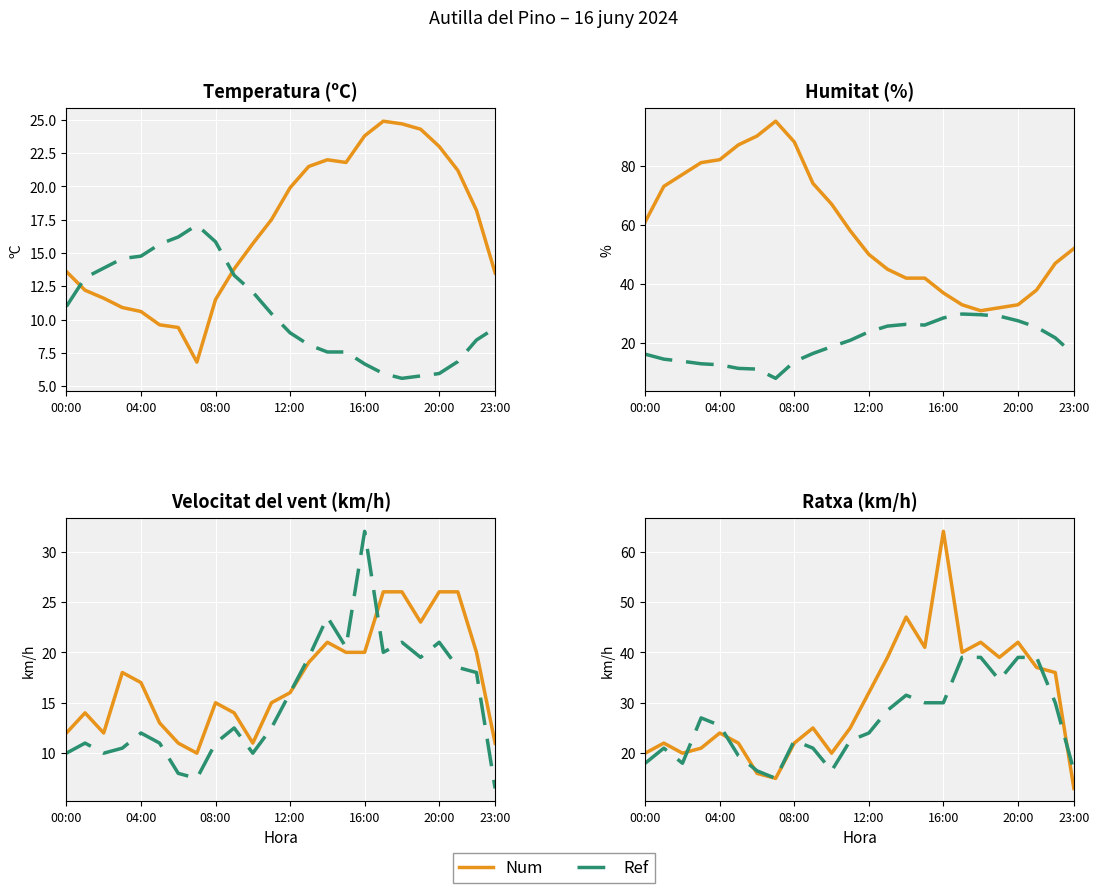

Between which two adjacent categories do Temperatura (C) and Ratxa (km/h) first intersect?

03:00 and 04:00